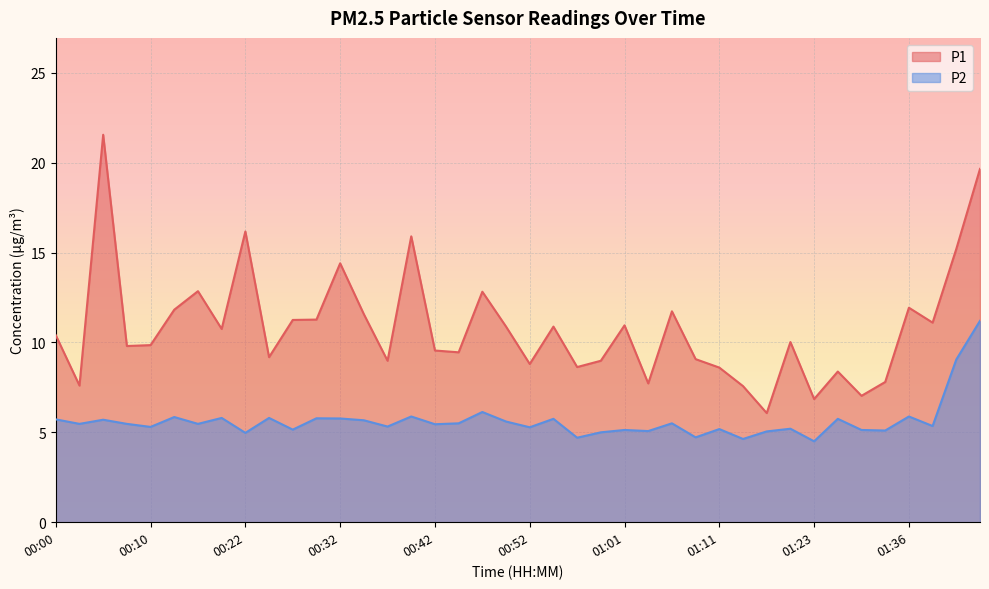

Which label corresponds to the smallest value in the chart?

01:23